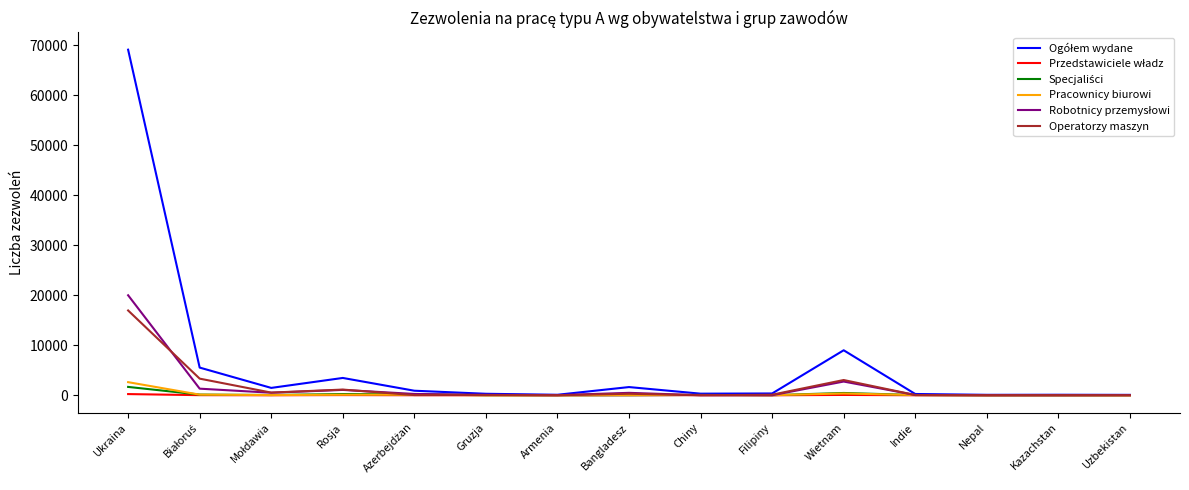

Which category has the highest value across all series?

Ukraina